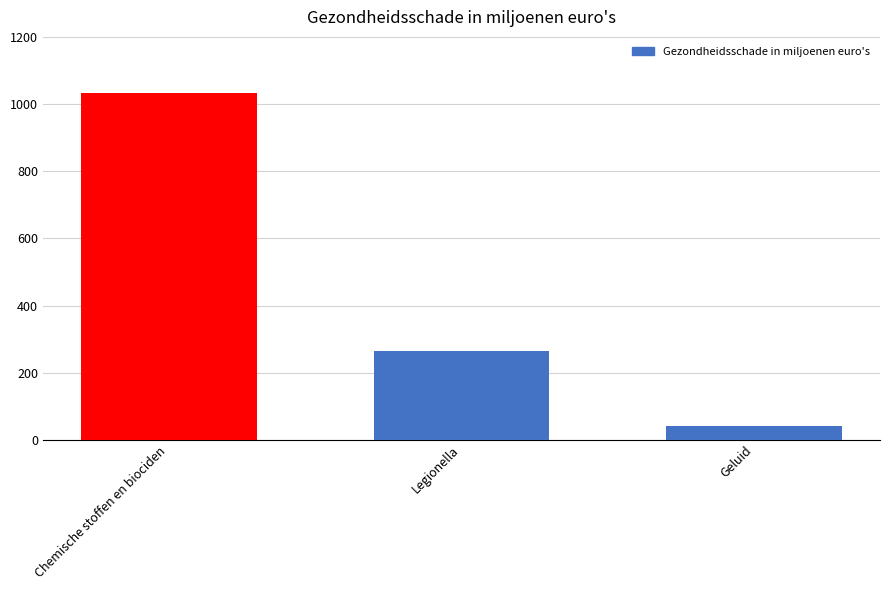

How many values are between 42 and 1032?

3